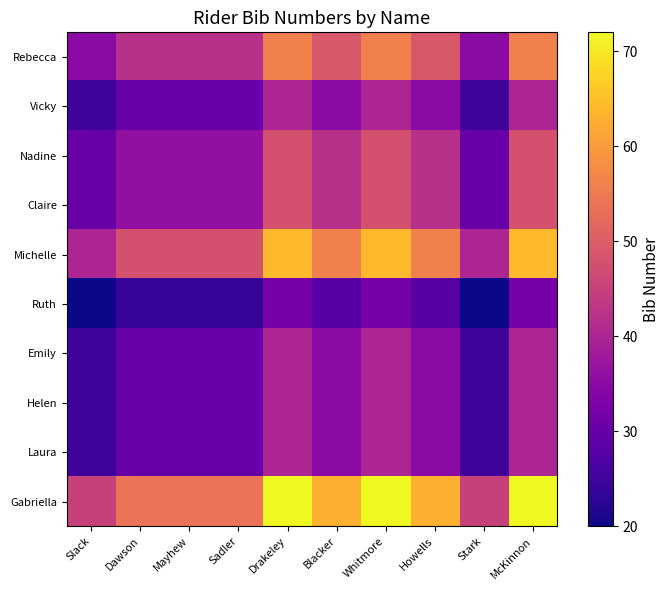

At Drakeley, list the series in order from largest to smallest.

Gabriella, Michelle, Rebecca, Nadine, Claire, Vicky, Emily, Helen, Laura, Ruth